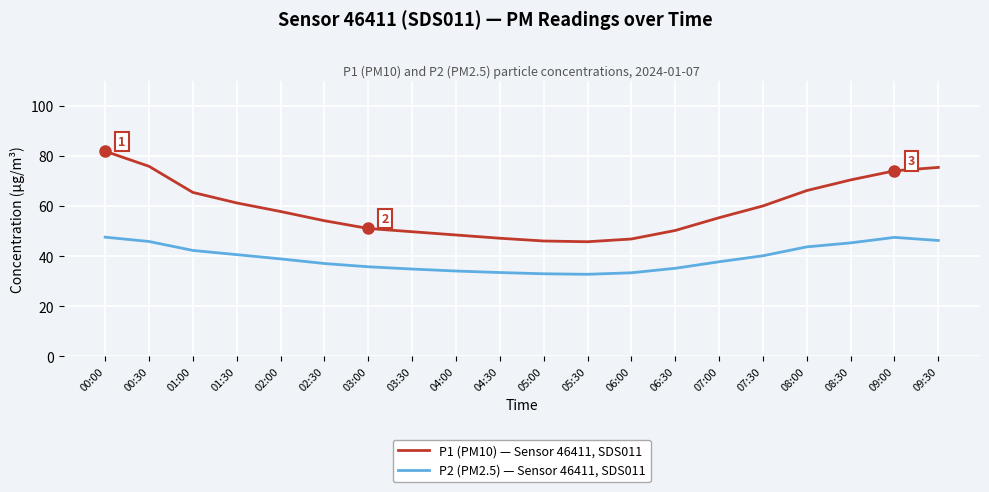

At which category is the sum across all series the highest?

00:00